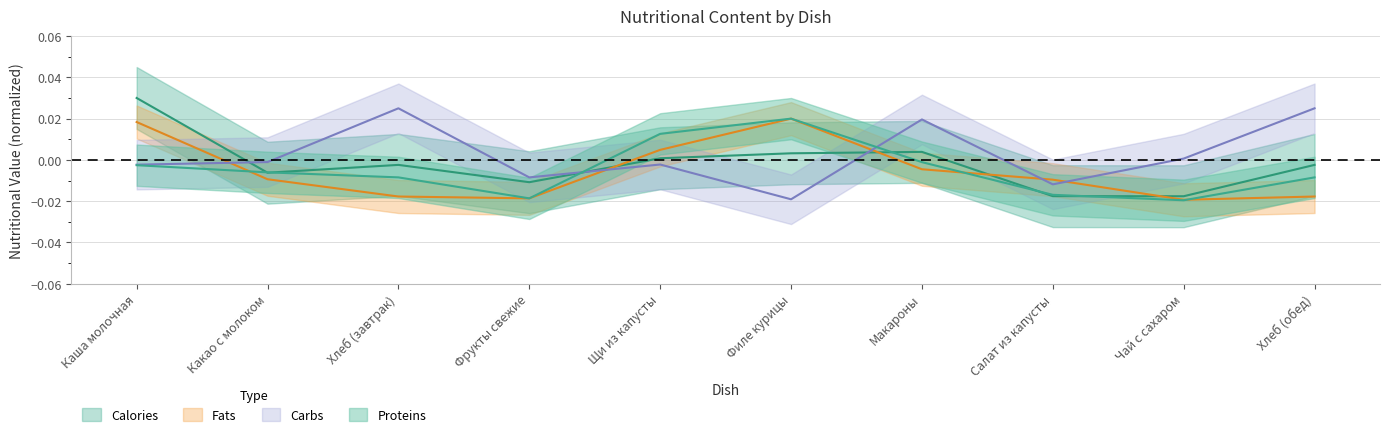

Which has a higher value, Макароны or Чай с сахаром?

Макароны